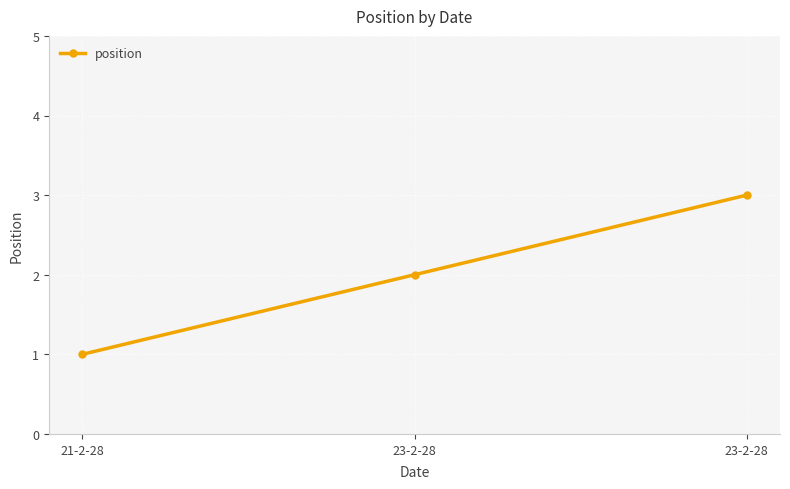

What is the value of the 1st point from the left?

1